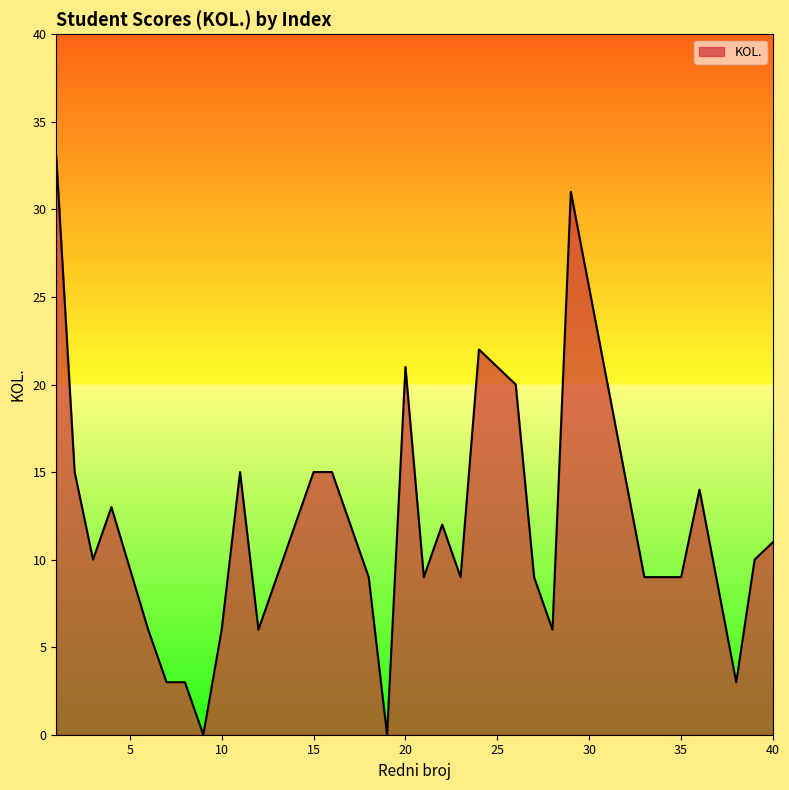

What is the maximum value shown in the chart?

33